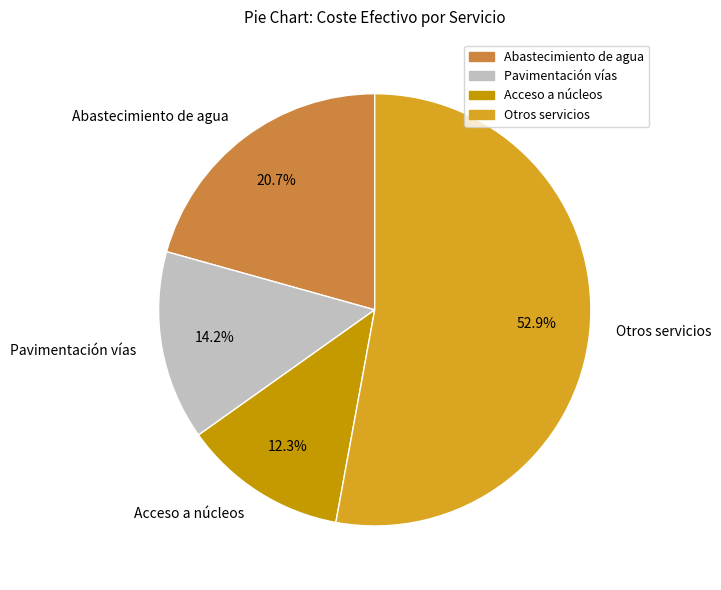

Rank the categories by value from lowest to highest.

Acceso a núcleos, Pavimentación vías, Abastecimiento de agua, Otros servicios